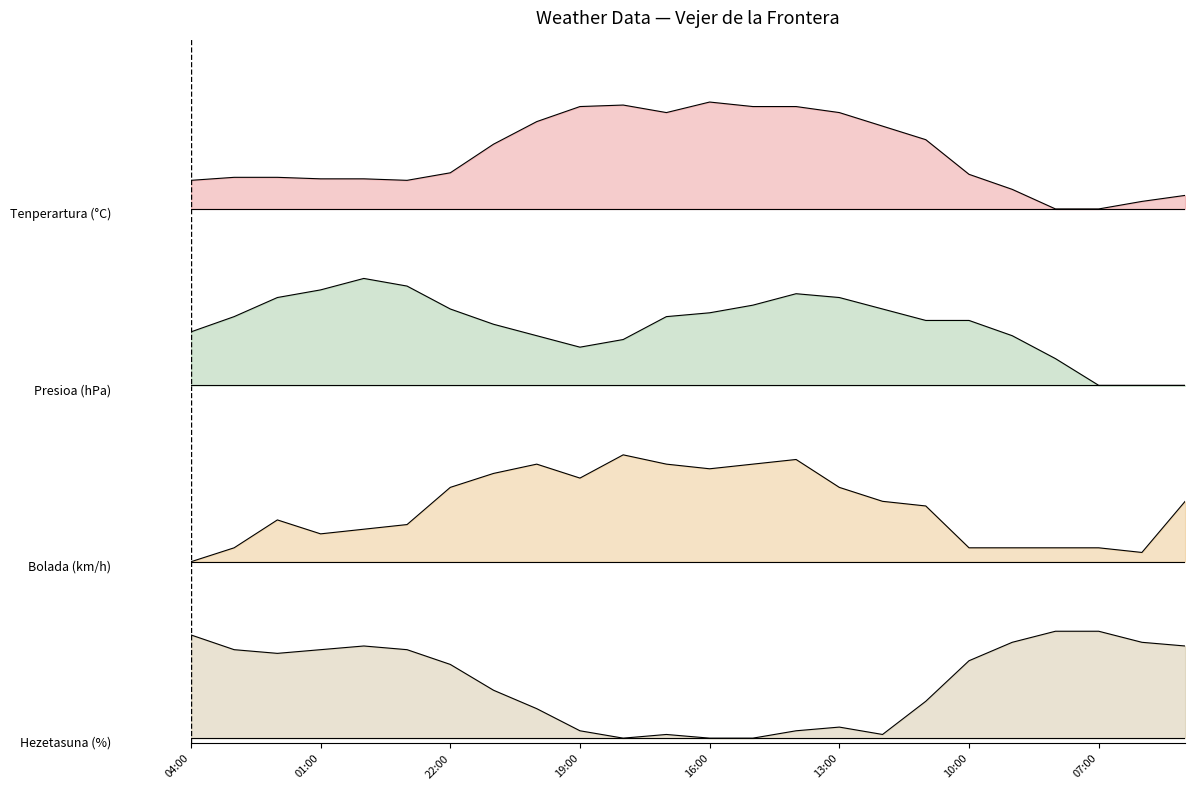

At which category is the sum across all series the highest?

14:00